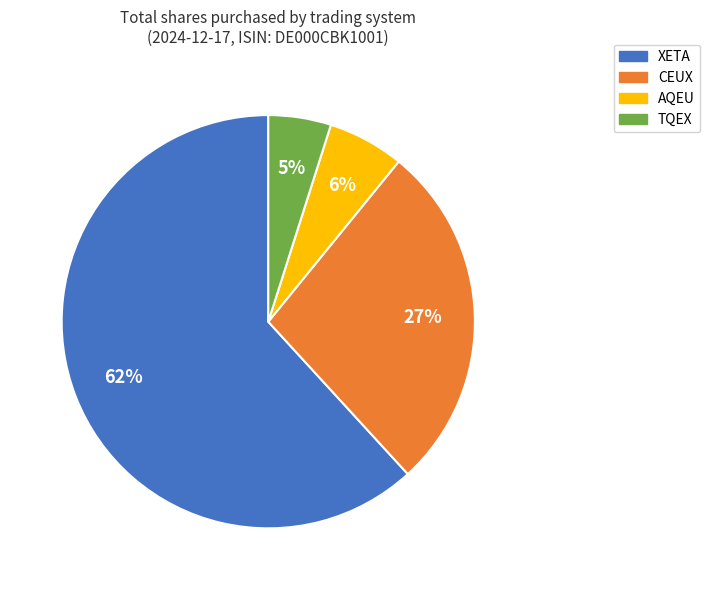

Which has a higher value, AQEU or XETA?

XETA